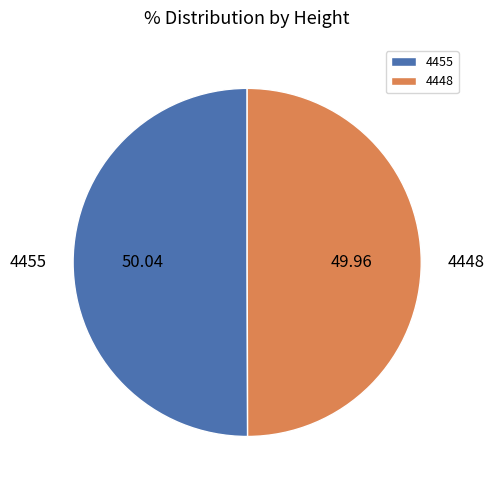

How many slices are in this pie chart?

2